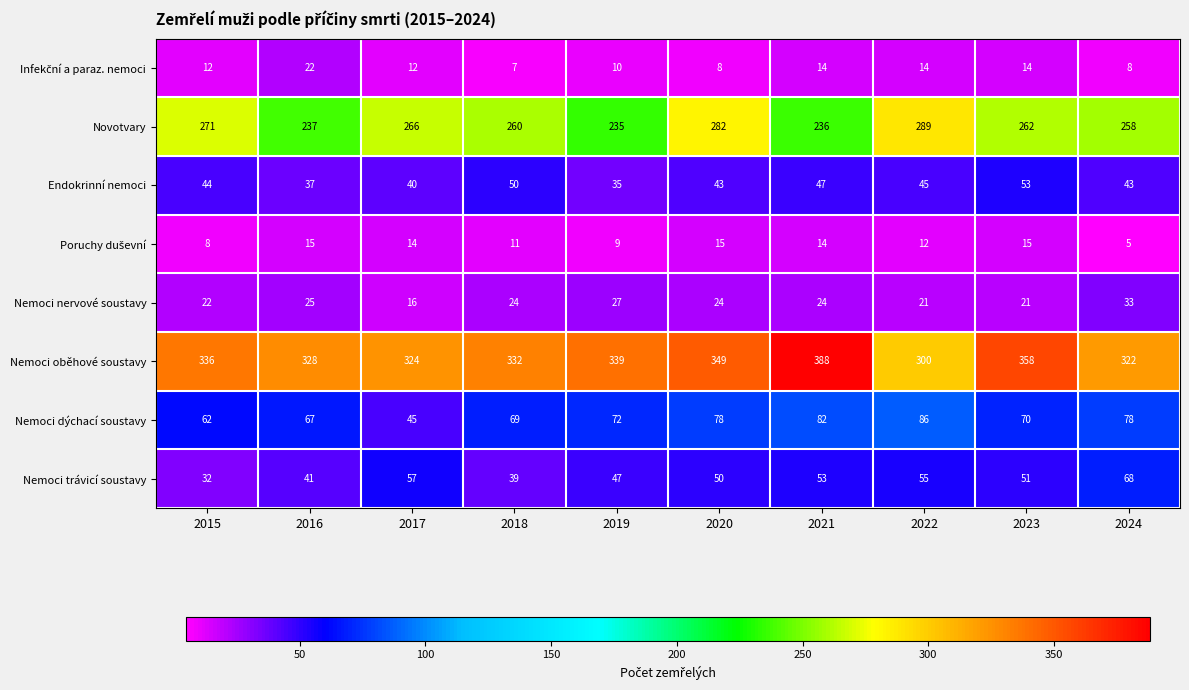

What is the maximum value shown in the chart?

388